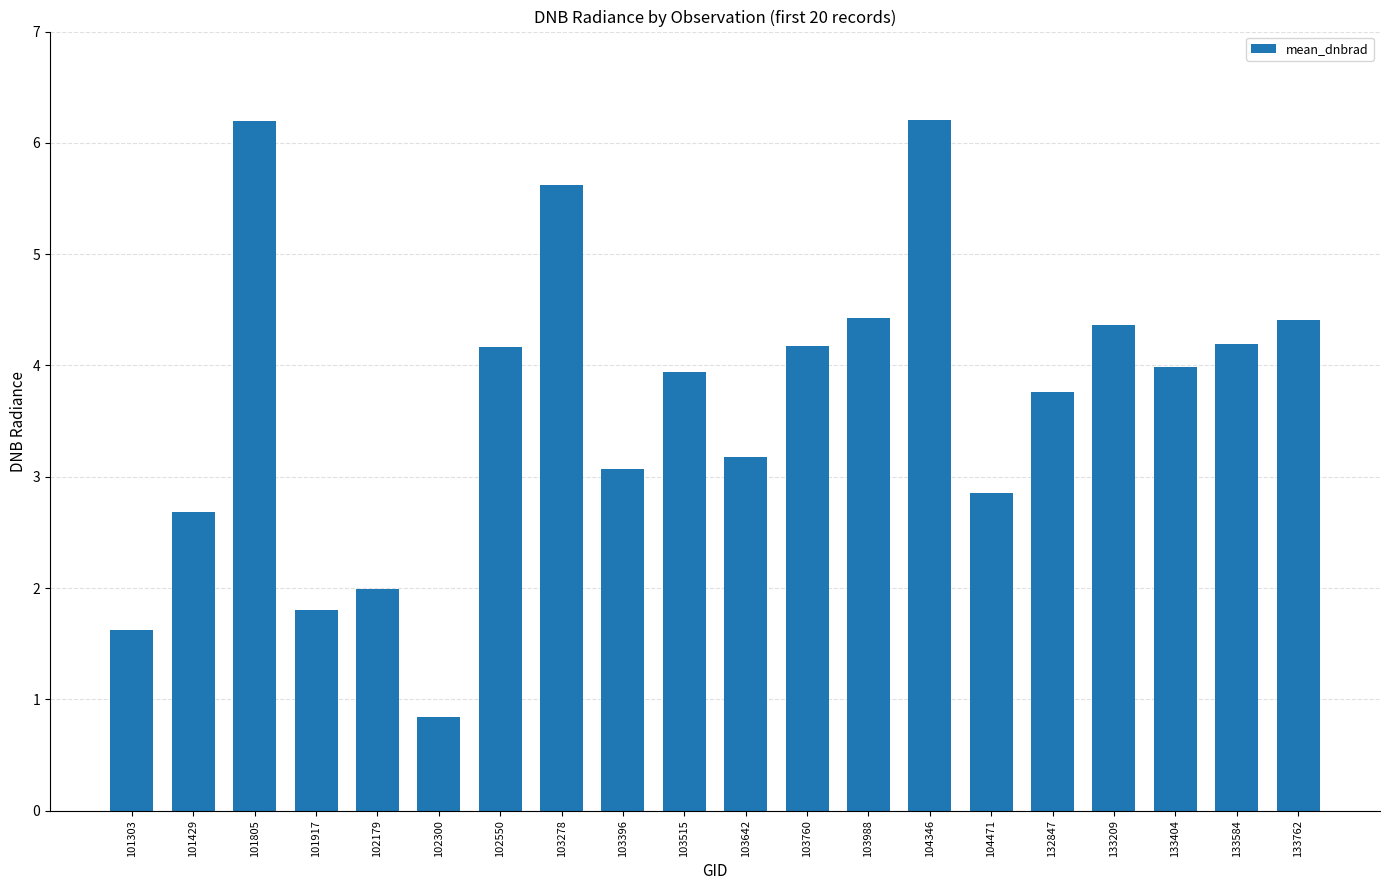

The value at 133404 is 4.0. True or false?

True